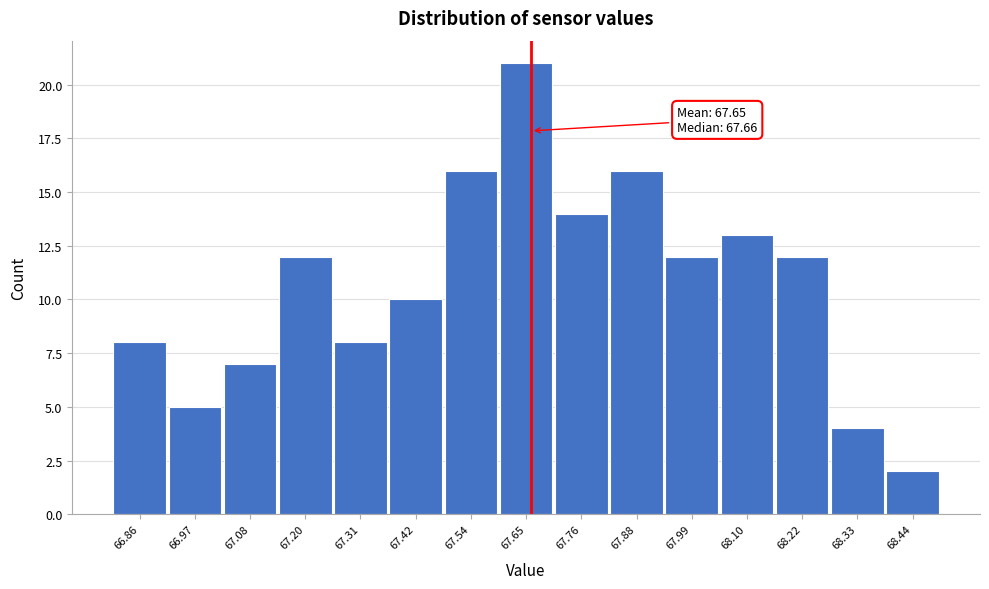

Over which range of the x-axis is the bar tallest?

67.60 to 67.70